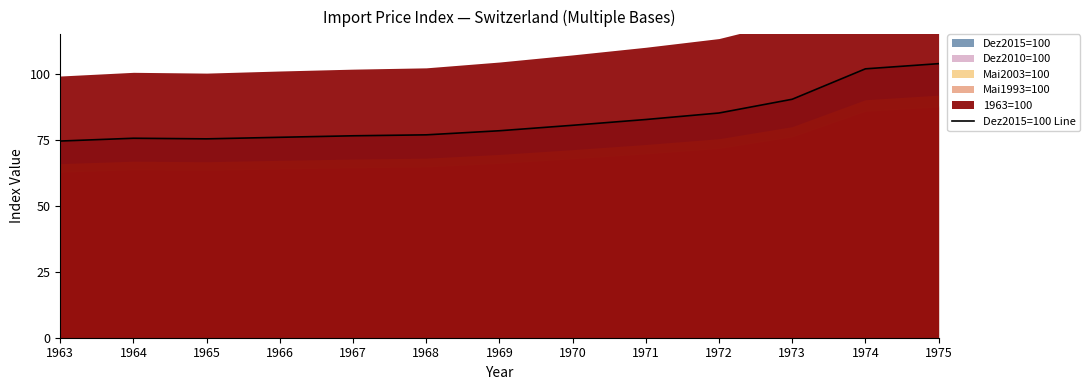

The value of Dez2015=100 Line at 1968 is 116.2. True or false?

False